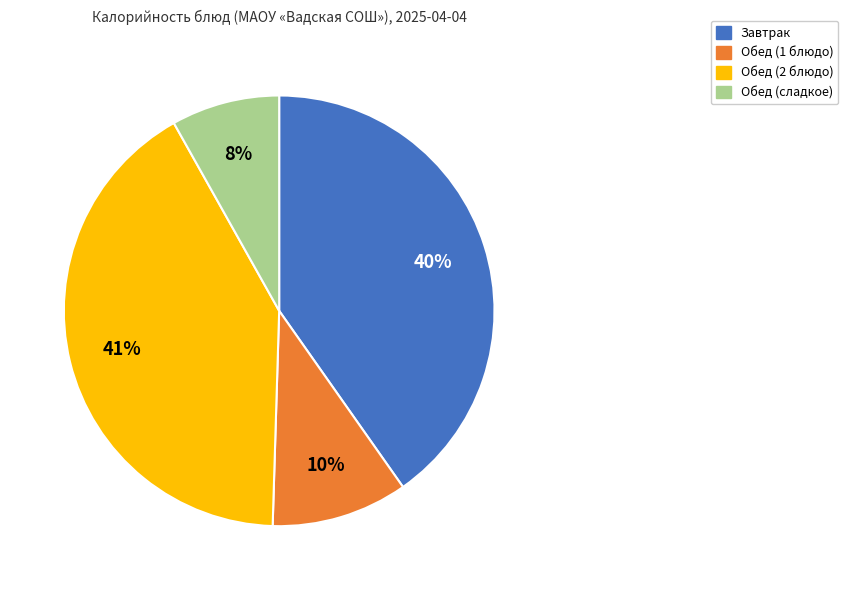

Is Завтрак the majority of the pie?

No